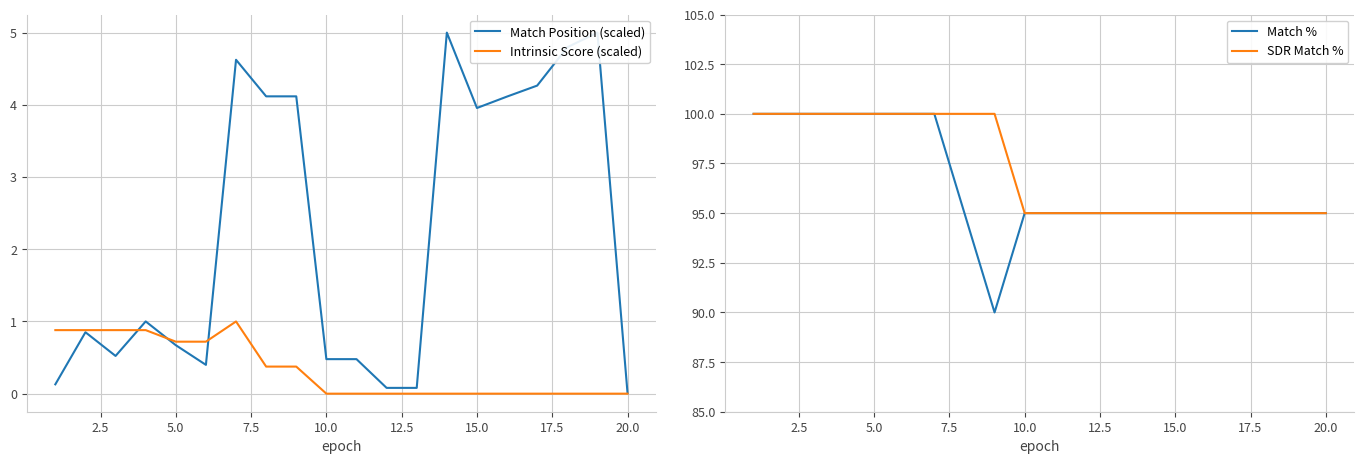

What are all the series names shown in the legend?

Match Position (scaled), Intrinsic Score (scaled), Match %, SDR Match %